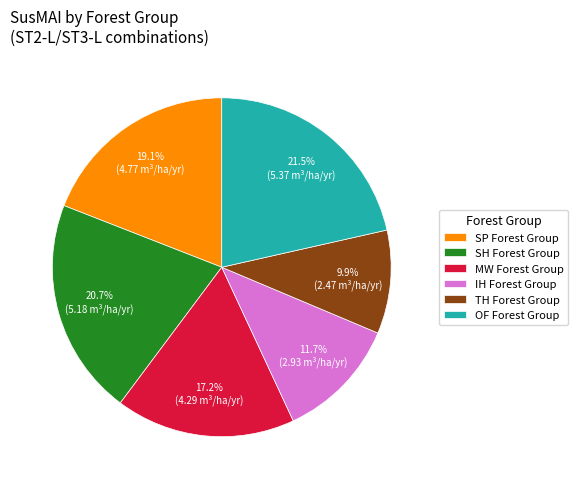

To the nearest percent, what is the combined percentage of MW Forest Group and TH Forest Group?

27%